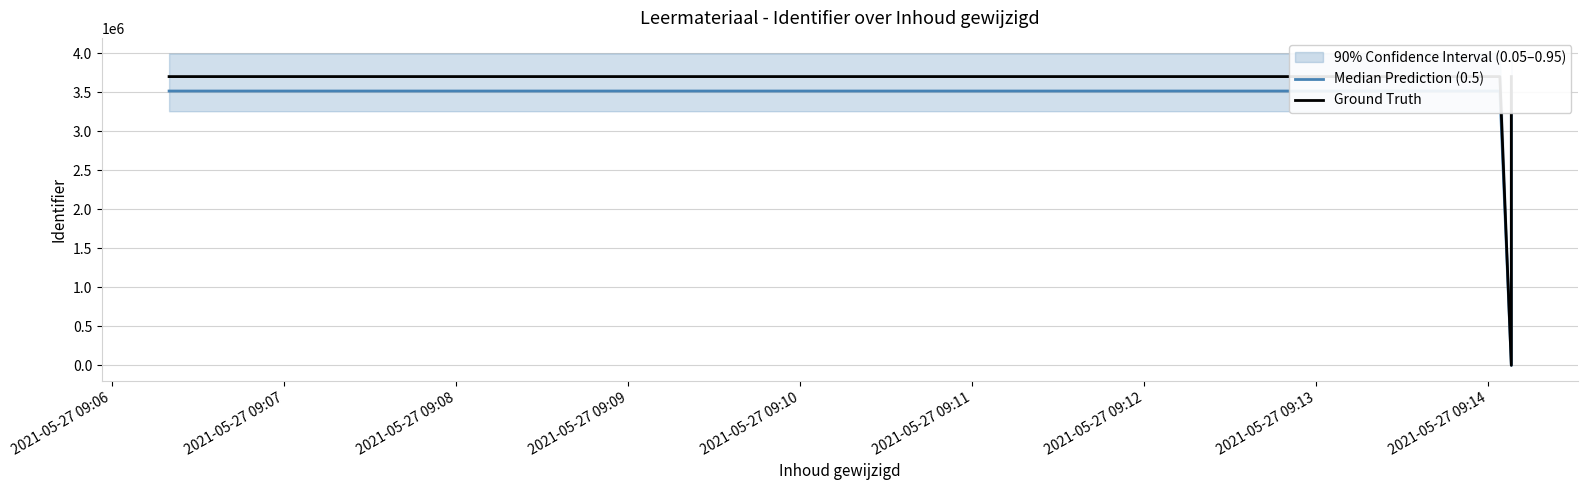

Which has a higher value, 2021-05-27 09:06 or 2021-05-27 09:10?

2021-05-27 09:10